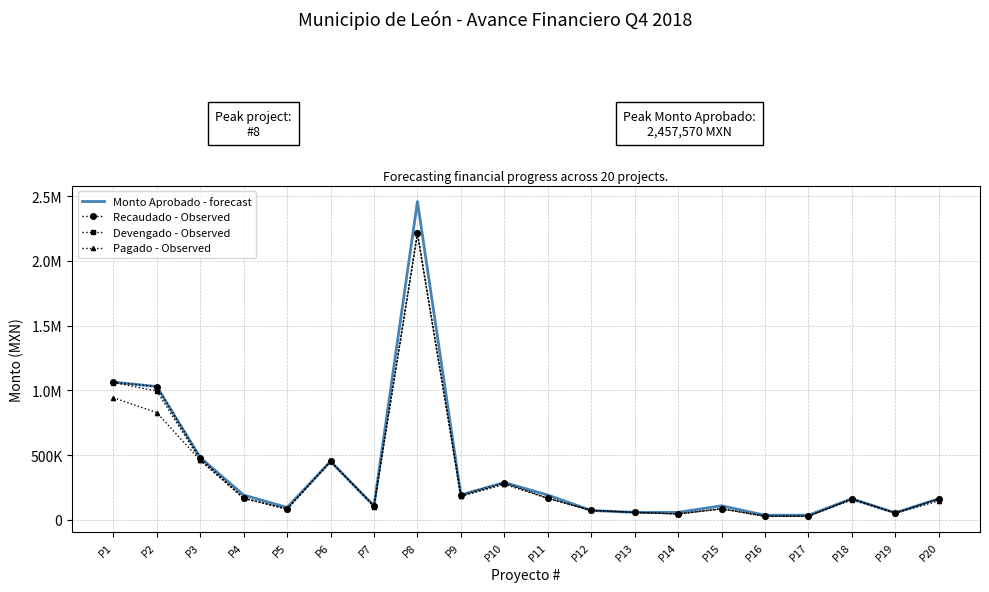

True or false: Recaudado - Observed and Devengado - Observed cross at least once.

False